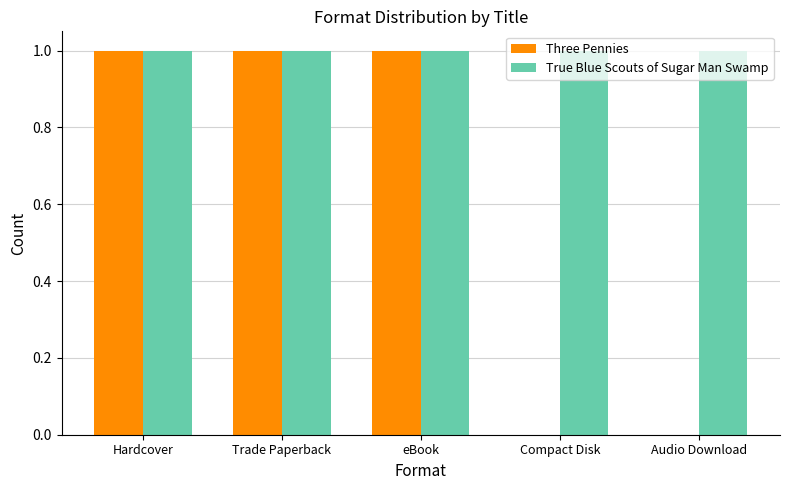

Is the value of Three Pennies at Audio Download greater than the value of True Blue Scouts of Sugar Man Swamp at Hardcover?

No